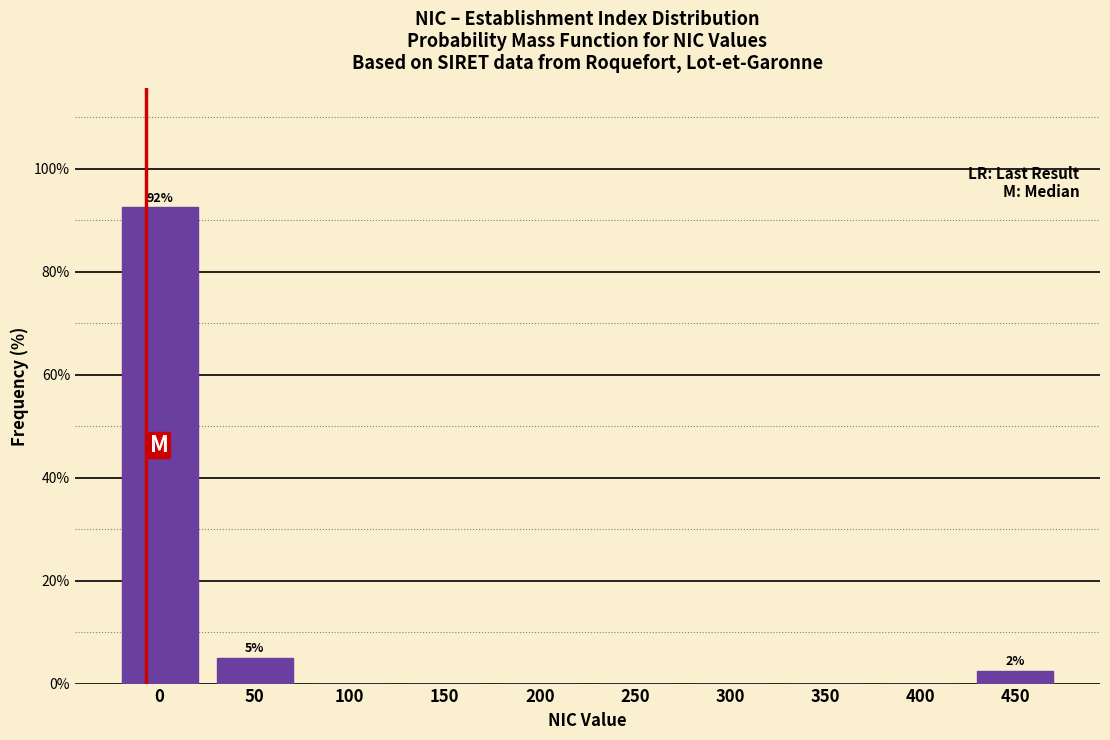

Reading right to left, extract all data points from this chart.

450=2.5	400=0.0	350=0.0	300=0.0	250=0.0	200=0.0	150=0.0	100=0.0	50=5.0	0=92.5